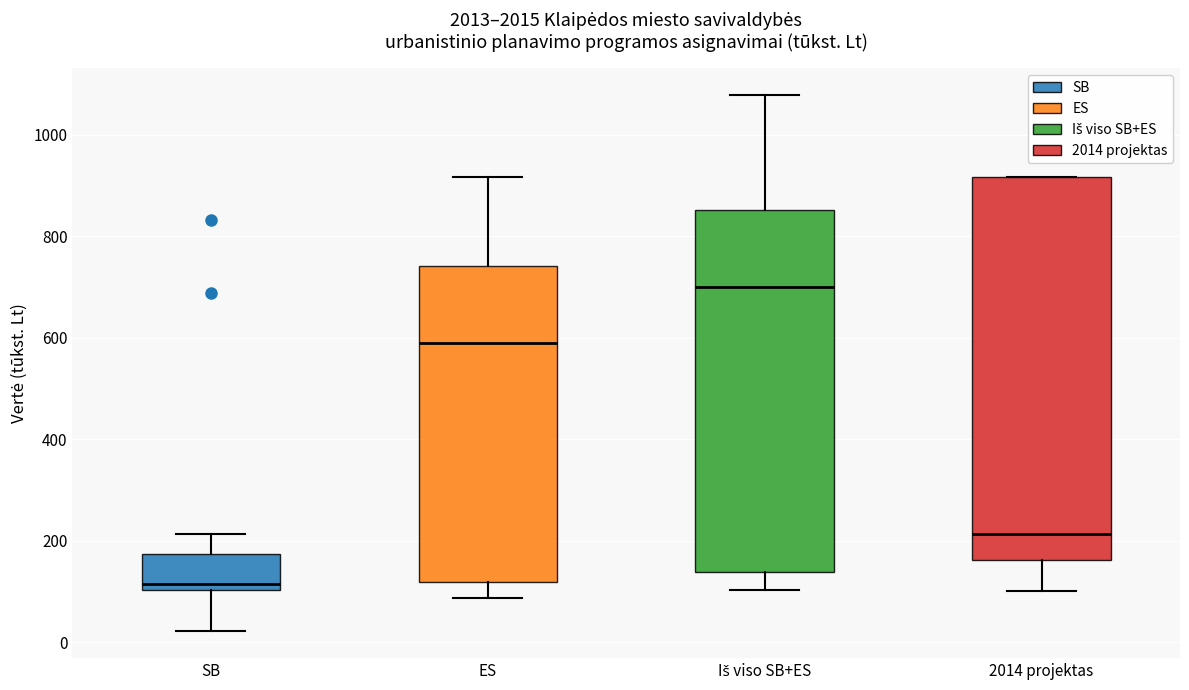

Where is the lower edge of the box for Iš viso SB+ES on the y-axis? The values are not printed on the chart, so give them approximately, as read against the axis.

140